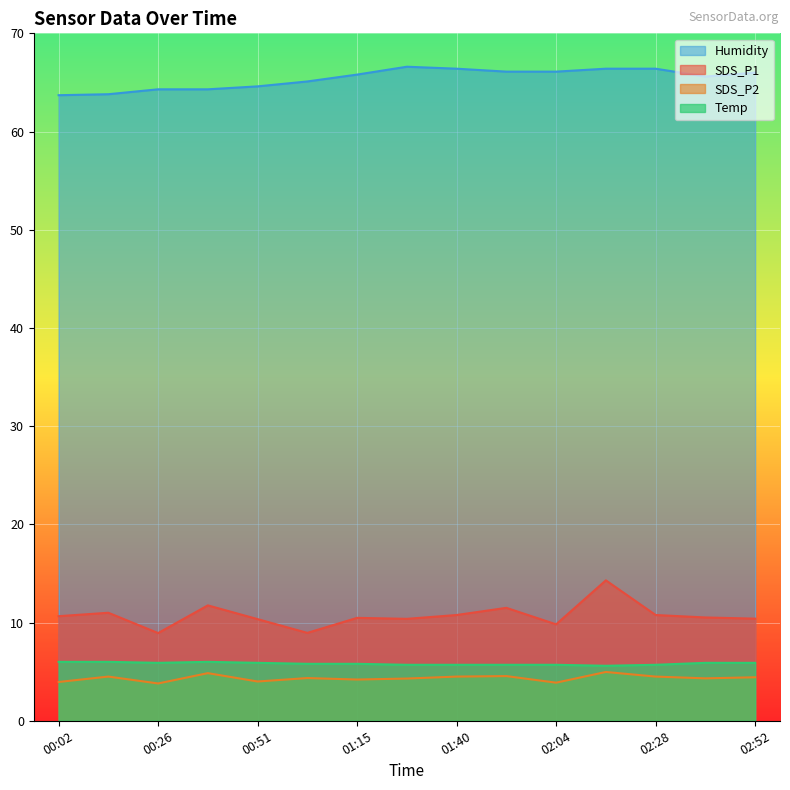

What is the average value of the SDS_P2 series?

4.3